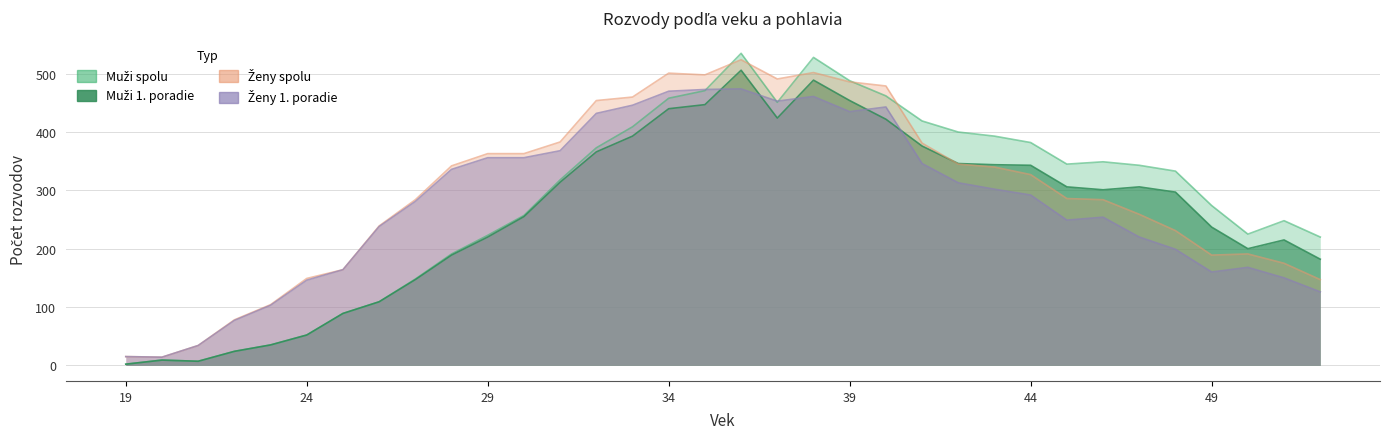

Rank the series at 40 from lowest to highest value.

Muži 1. poradie, Ženy 1. poradie, Muži spolu, Ženy spolu